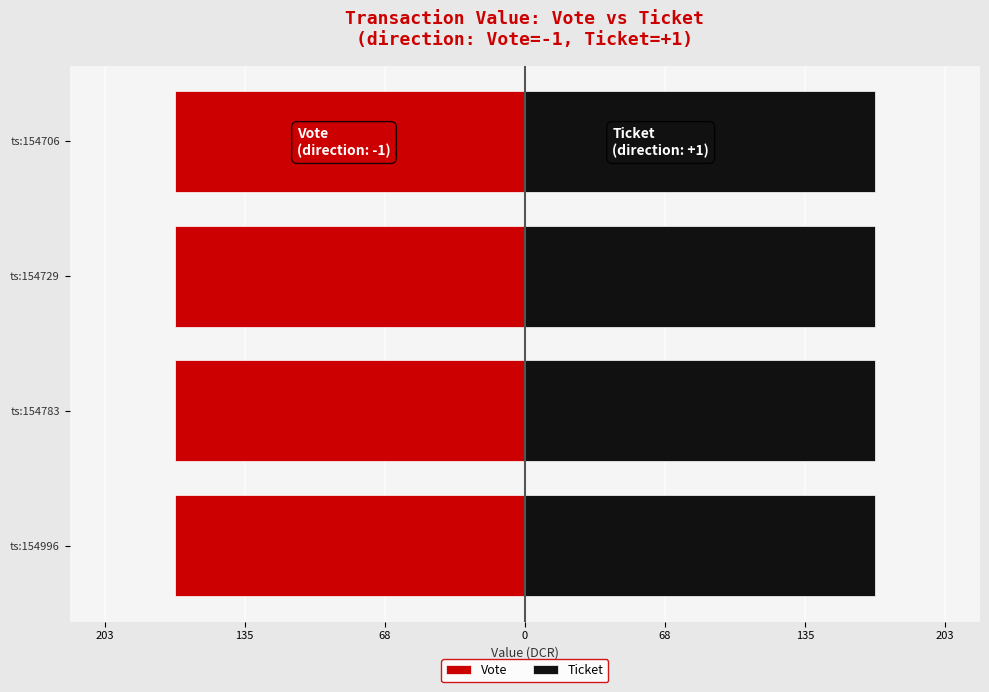

Count the number of categories in the chart.

4